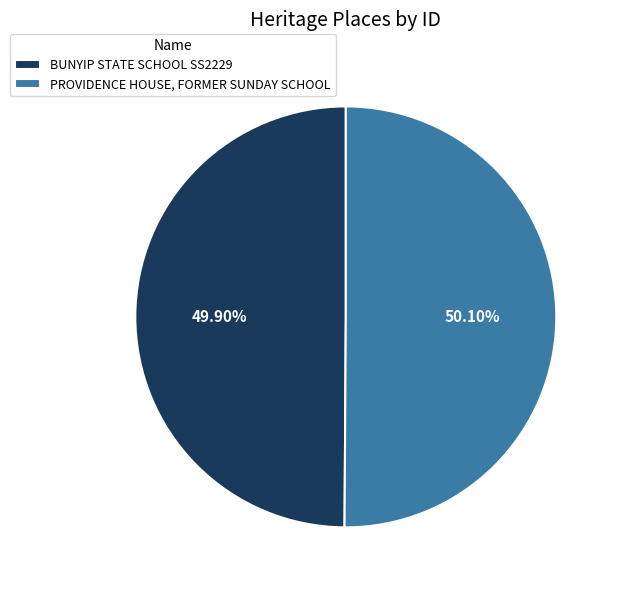

Combined, do PROVIDENCE HOUSE, FORMER SUNDAY SCHOOL and BUNYIP STATE SCHOOL SS2229 account for over 50%?

Yes